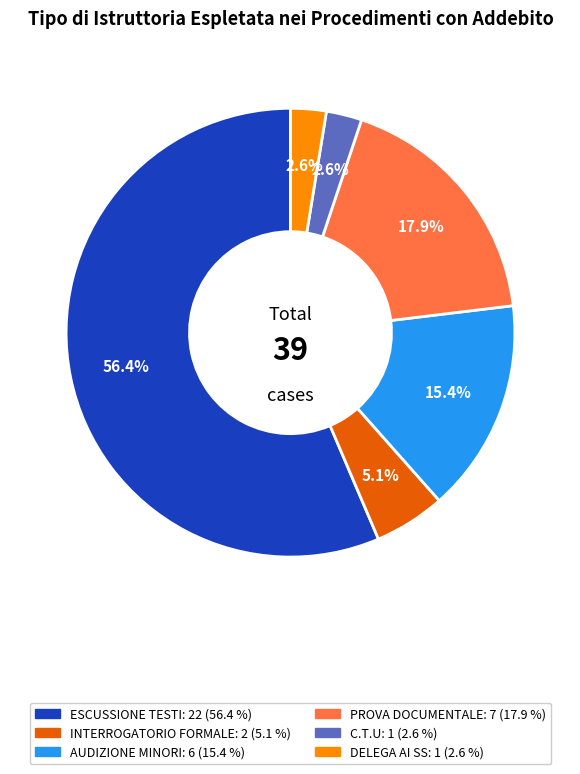

To the nearest percent, what percentage of the pie is C.T.U?

3%